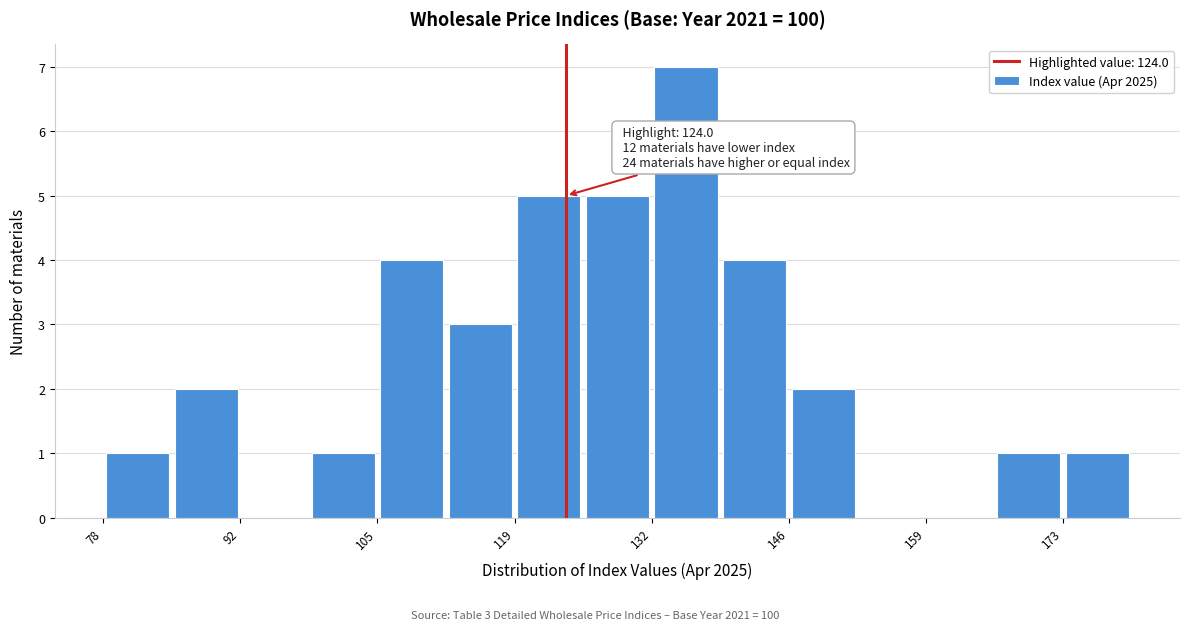

Around what value on the x-axis is the tallest bar? Give the approximate position of its centre, as read against the axis.

136